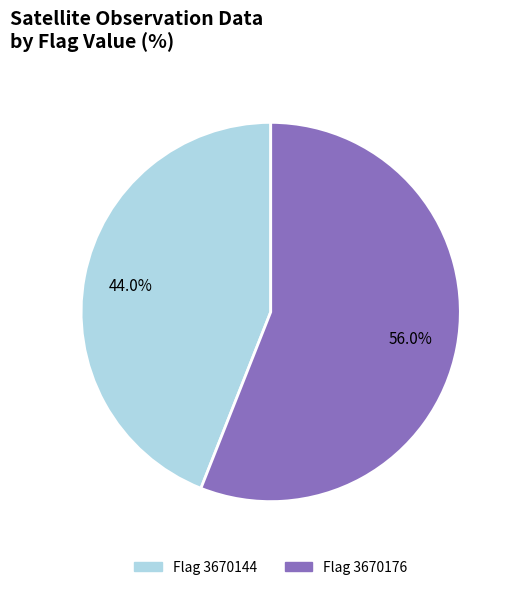

Rank the categories by value from lowest to highest.

Flag 3670144, Flag 3670176